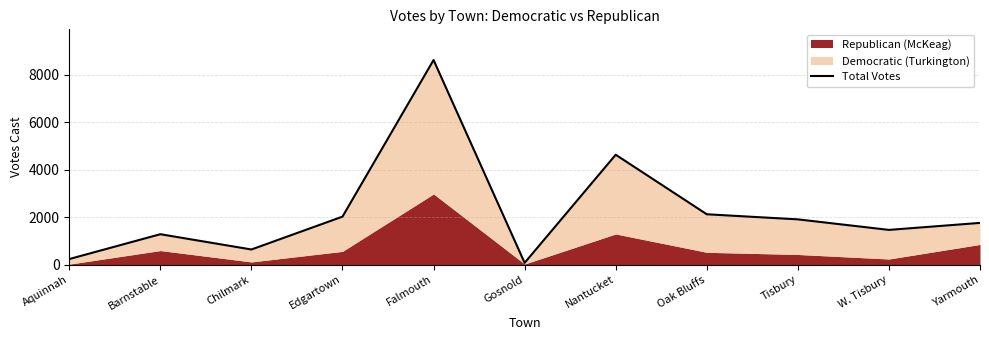

True or false: the data shows 638 at Chilmark.

True